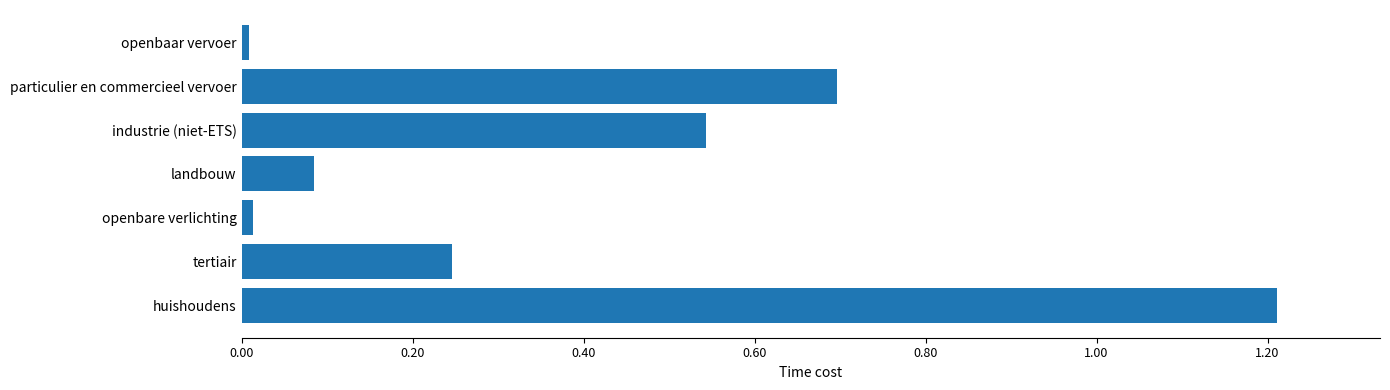

How many data points are above 24609?

4